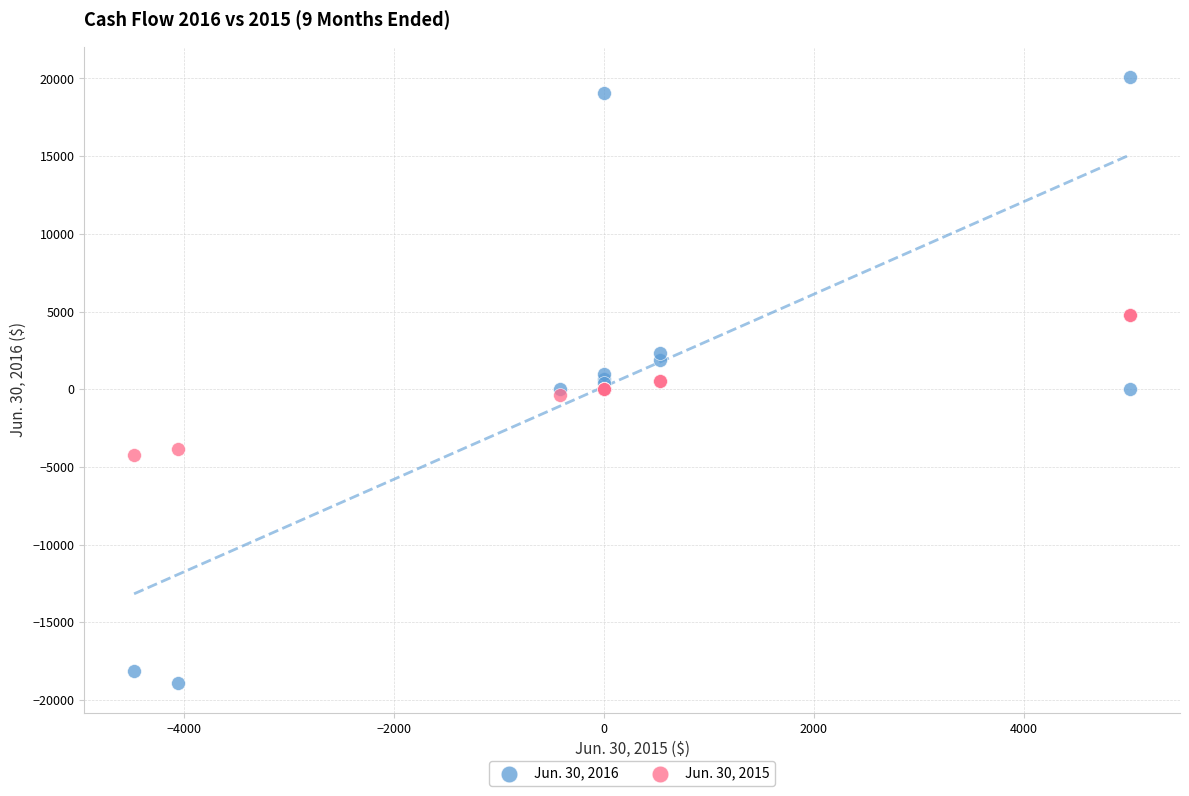

What are all the series names shown in the legend?

Jun. 30, 2016, Jun. 30, 2015